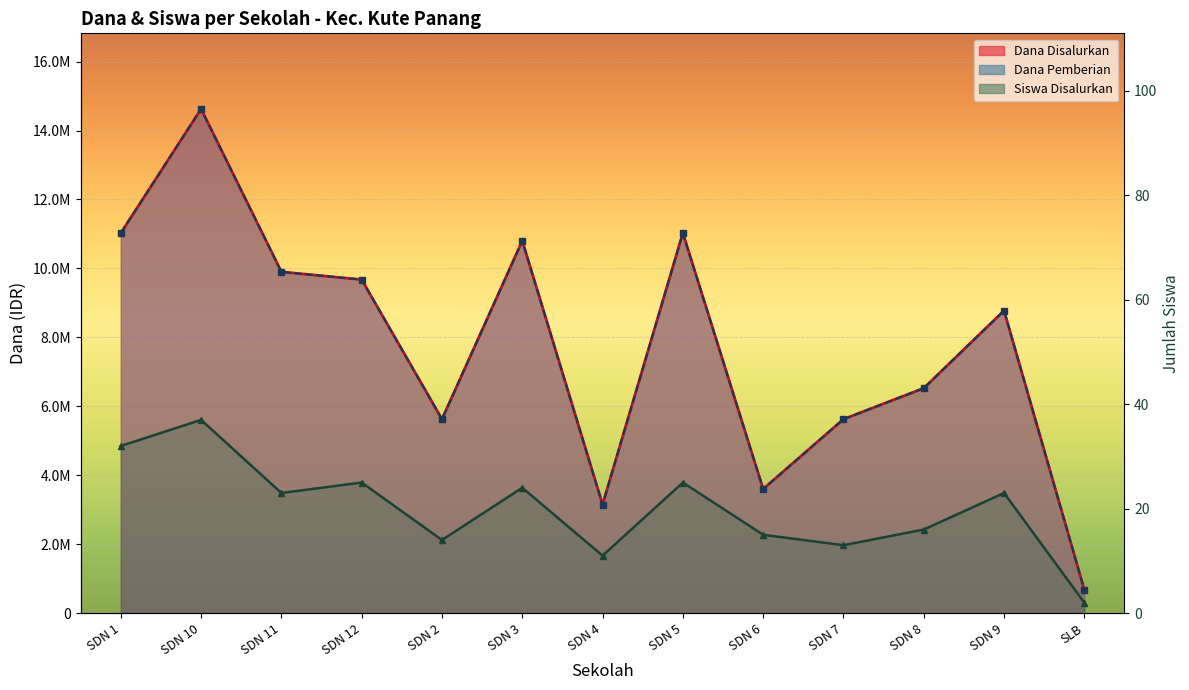

True or false: the data shows 59 at SDN 10.

False